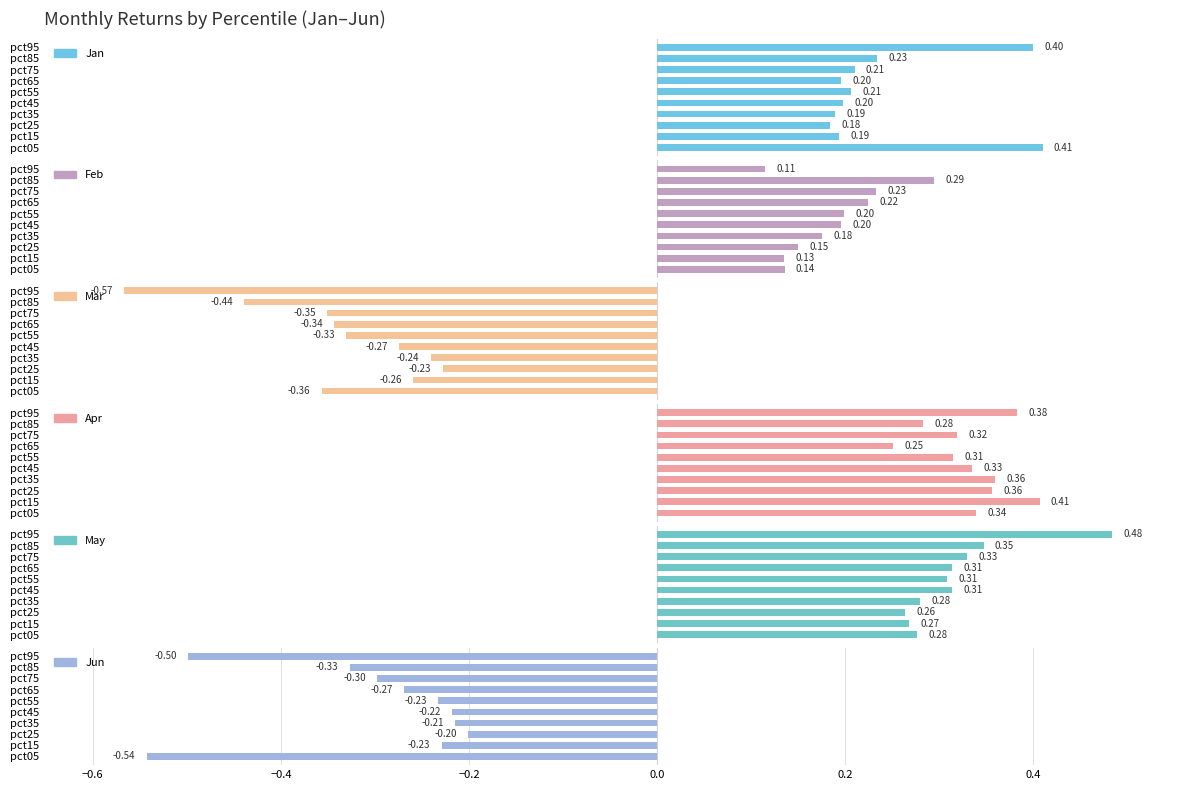

What is the average value of the Mar series?

-0.3